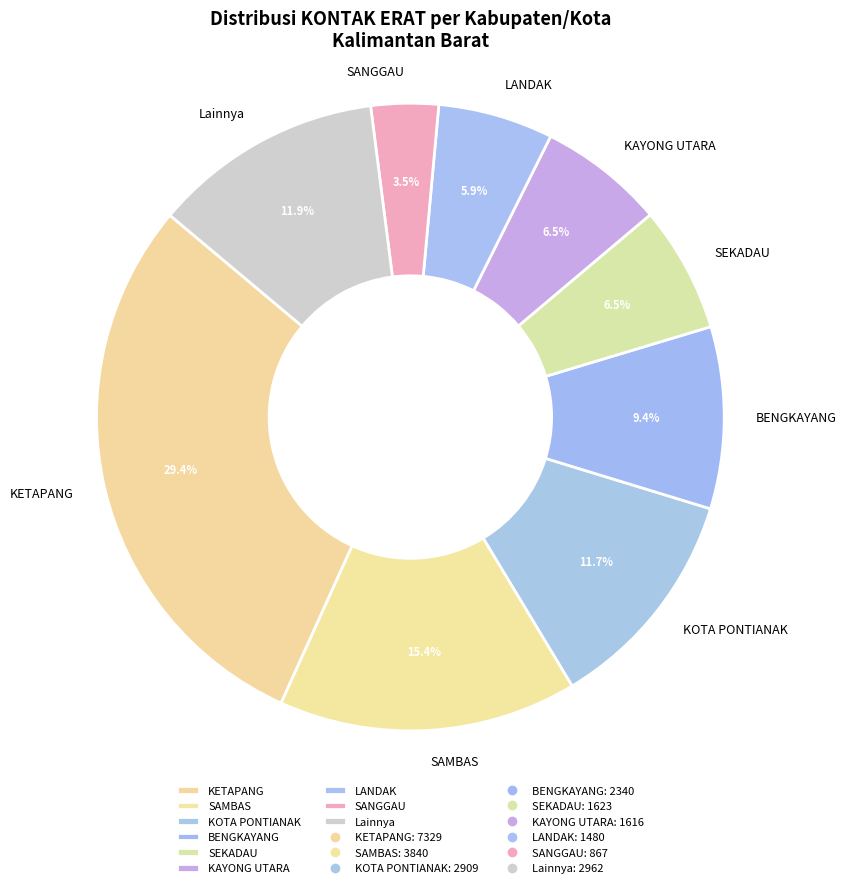

Which slice is the largest?

KETAPANG